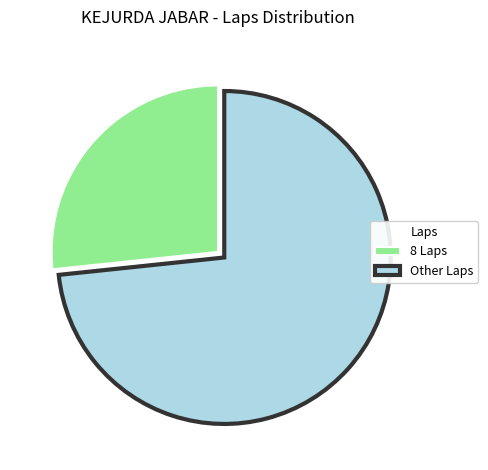

Is there any slice that represents more than half of the pie?

Yes